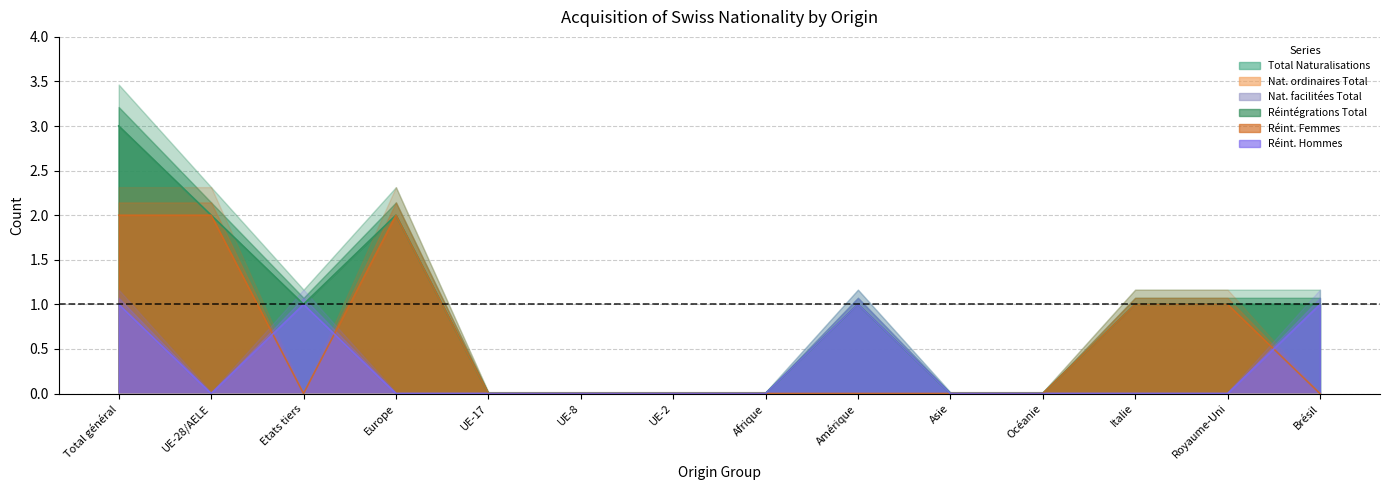

Rank the series at UE-2 from lowest to highest value.

Total Naturalisations, Réintégrations Total, Réint. Femmes, Réint. Hommes